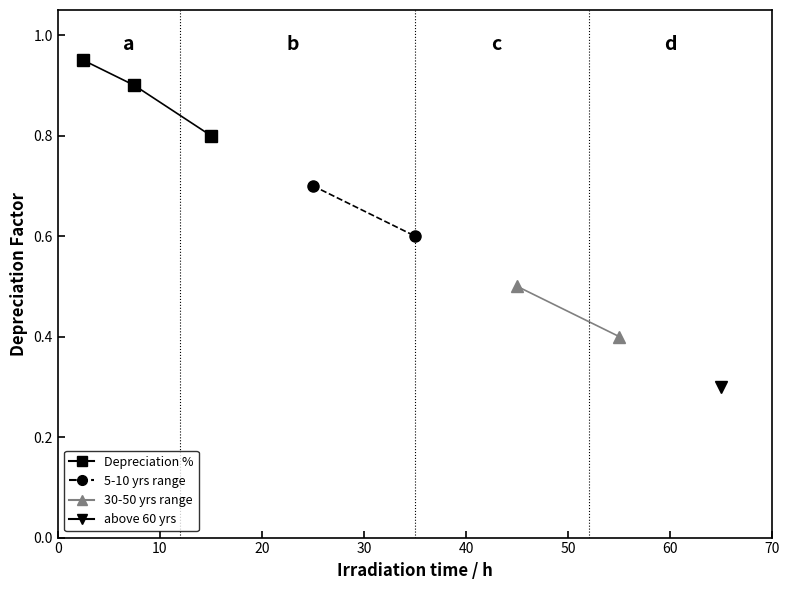

How many values are between 0 and 1?

3